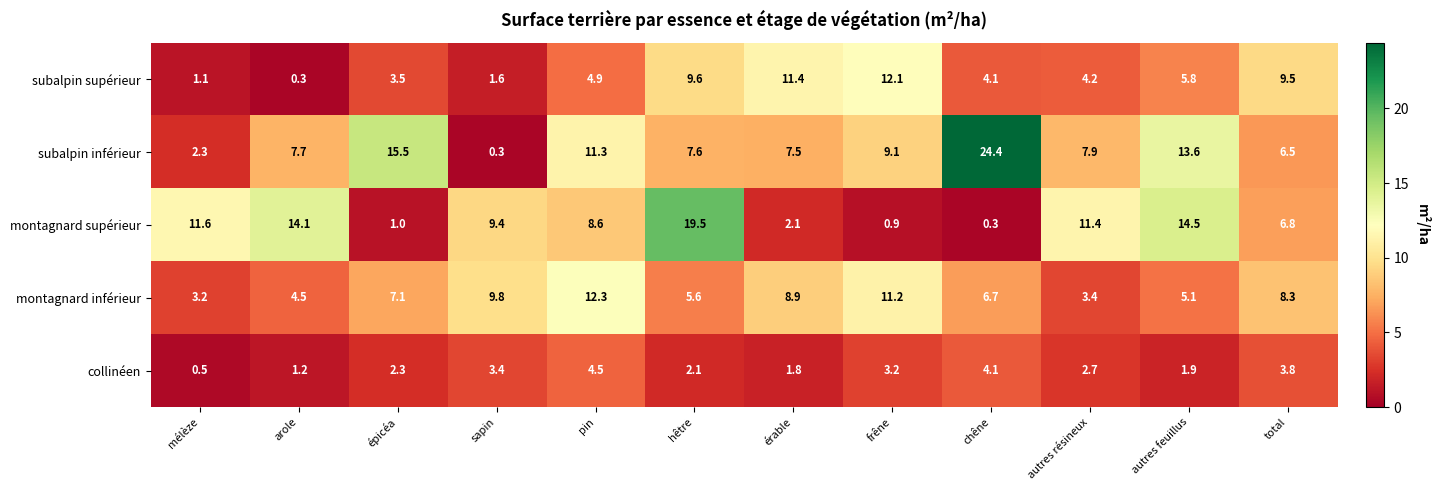

Between pin and autres feuillus, which series saw the biggest shift?

montagnard inférieur